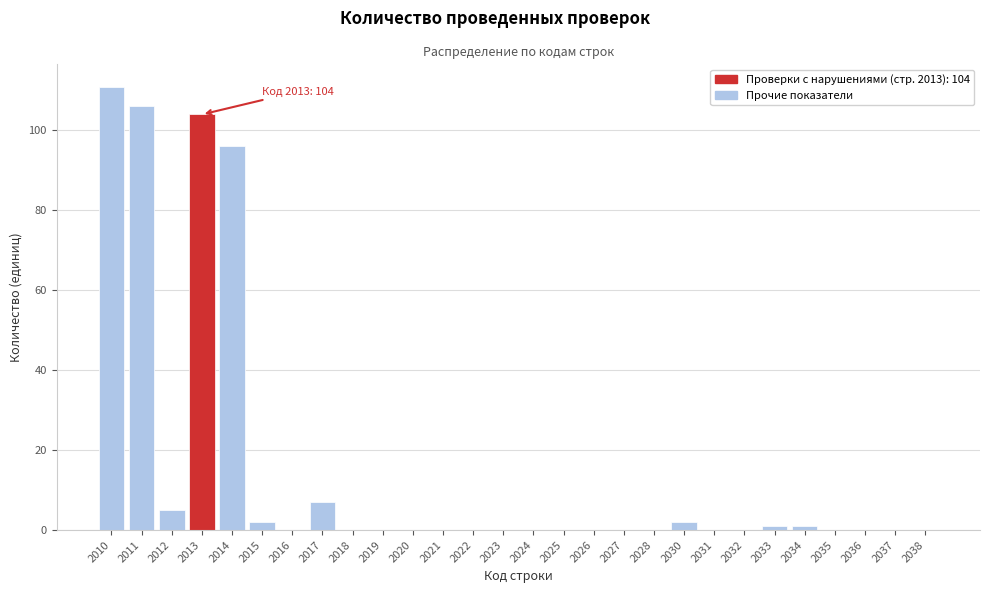

Reading left to right, extract all data points from this chart.

2010=111	2011=106	2012=5	2013=104	2014=96	2015=2	2016=0	2017=7	2018=0	2019=0	2020=0	2021=0	2022=0	2023=0	2024=0	2025=0	2026=0	2027=0	2028=0	2030=2	2031=0	2032=0	2033=1	2034=1	2035=0	2036=0	2037=0	2038=0